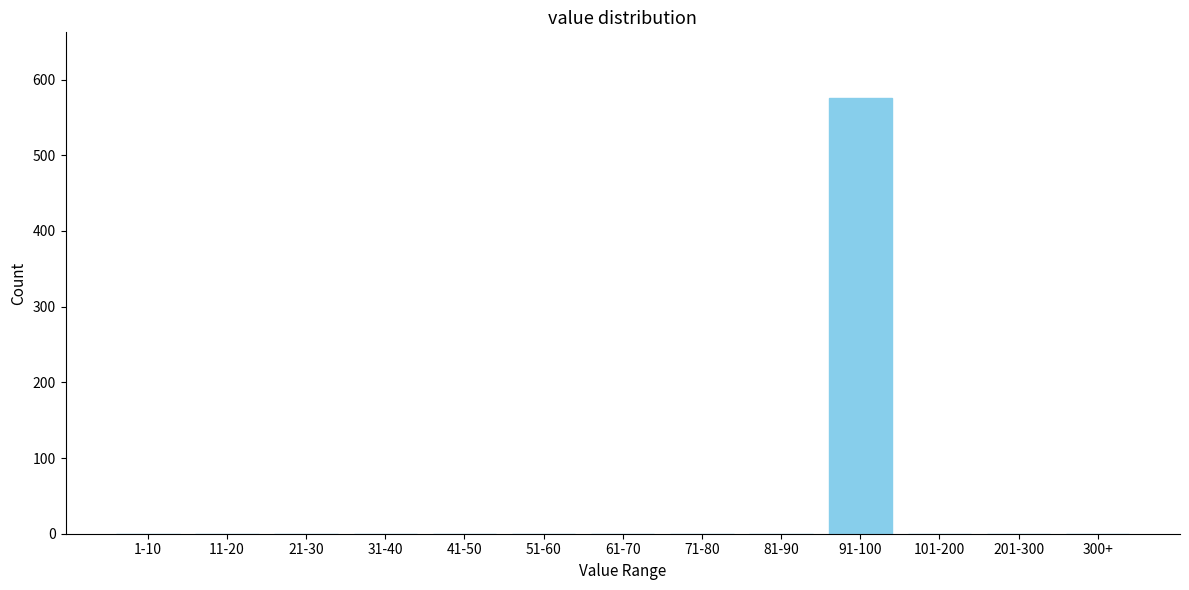

Reading left to right, what are all the values shown in this chart?

1-10=0	11-20=0	21-30=0	31-40=0	41-50=0	51-60=0	61-70=0	71-80=0	81-90=0	91-100=576	101-200=0	201-300=0	300+=0